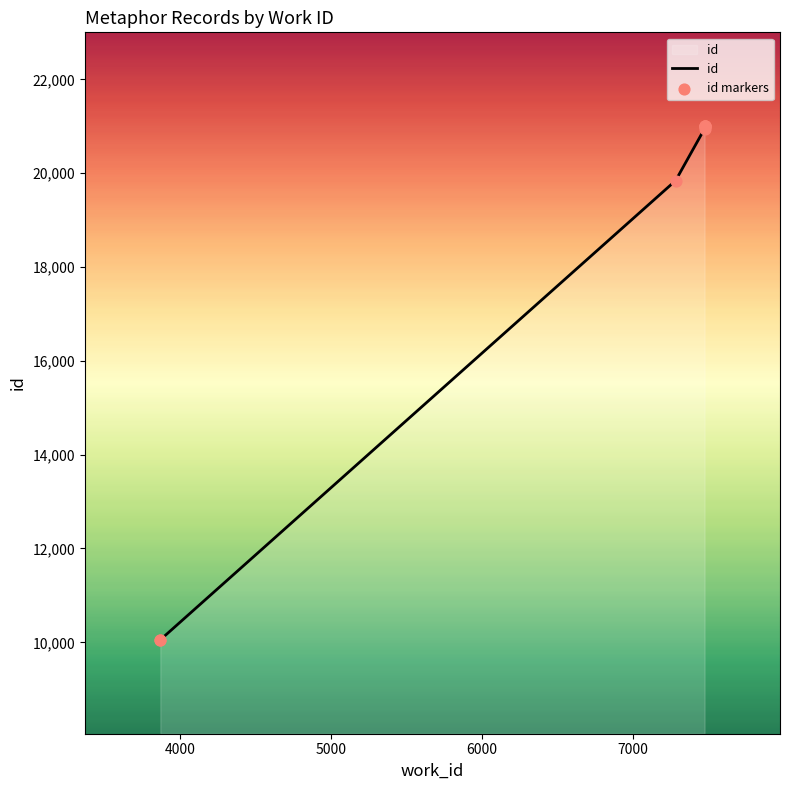

Between 7476 and 7476, which is larger?

7476